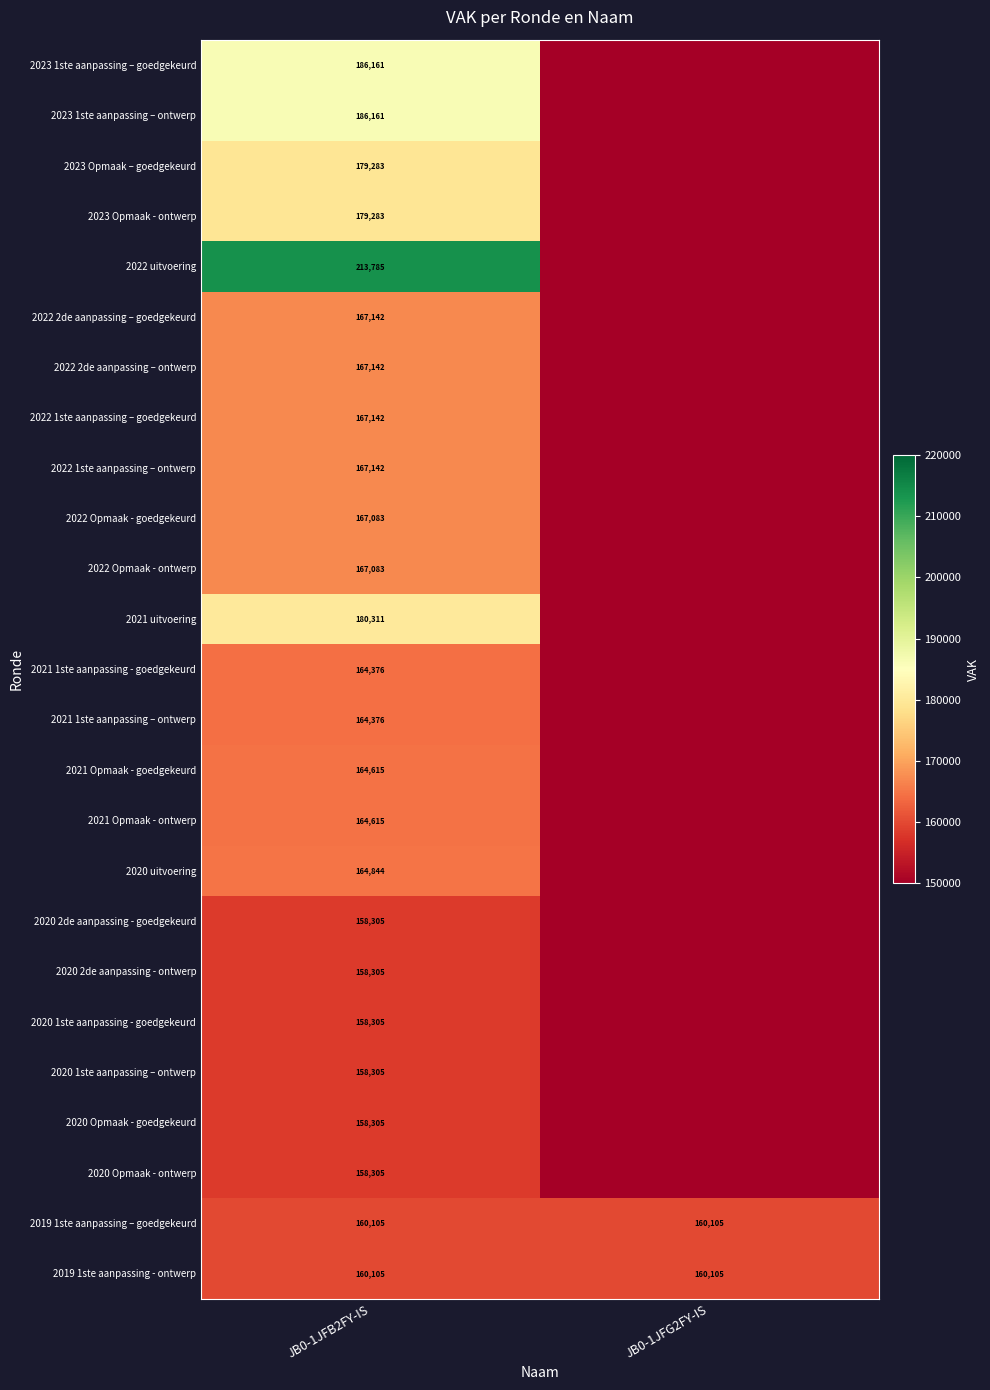

What is the average value of the 2019 1ste aanpassing – goedgekeurd series?

160105